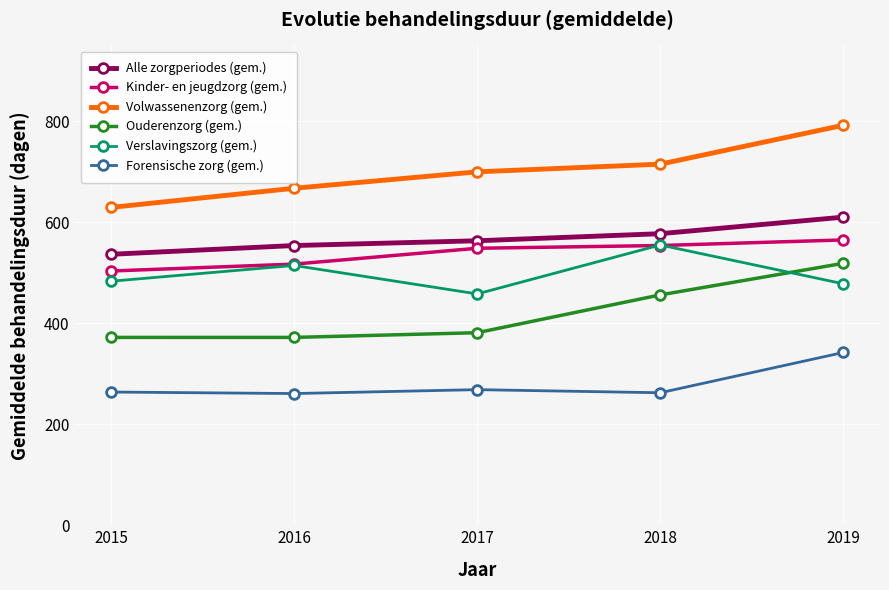

What is the minimum value shown in the chart?

260.8